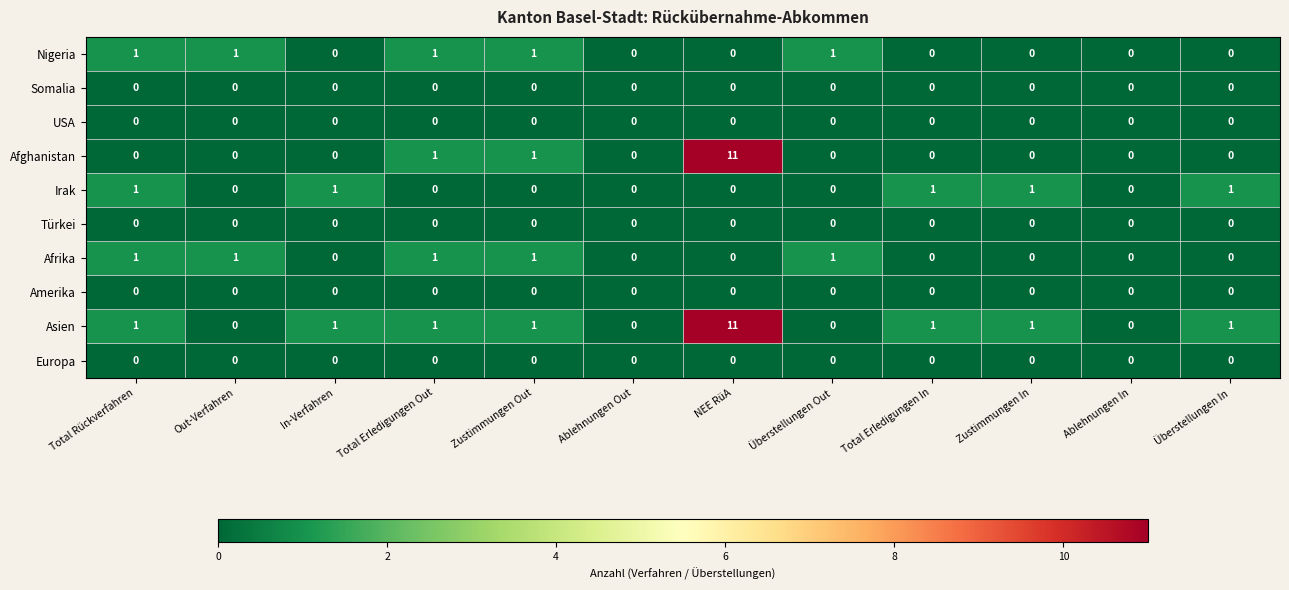

What is the spread (max minus min) of values at Total Erledigungen Out?

1